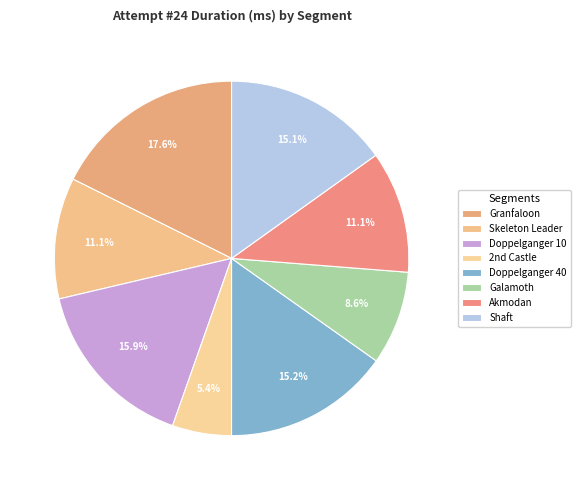

To the nearest percent, what is the difference between the Doppelganger 10 and Galamoth slice percentages?

7%